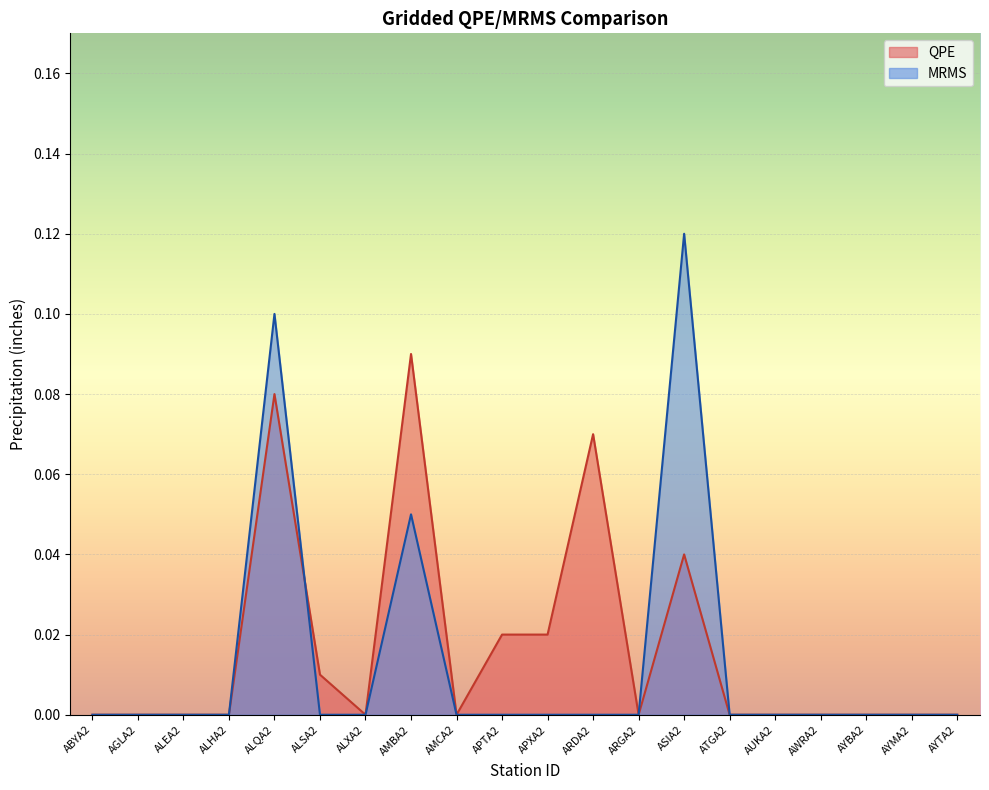

Is the value of MRMS at ARGA2 greater than the value of QPE at APXA2?

No